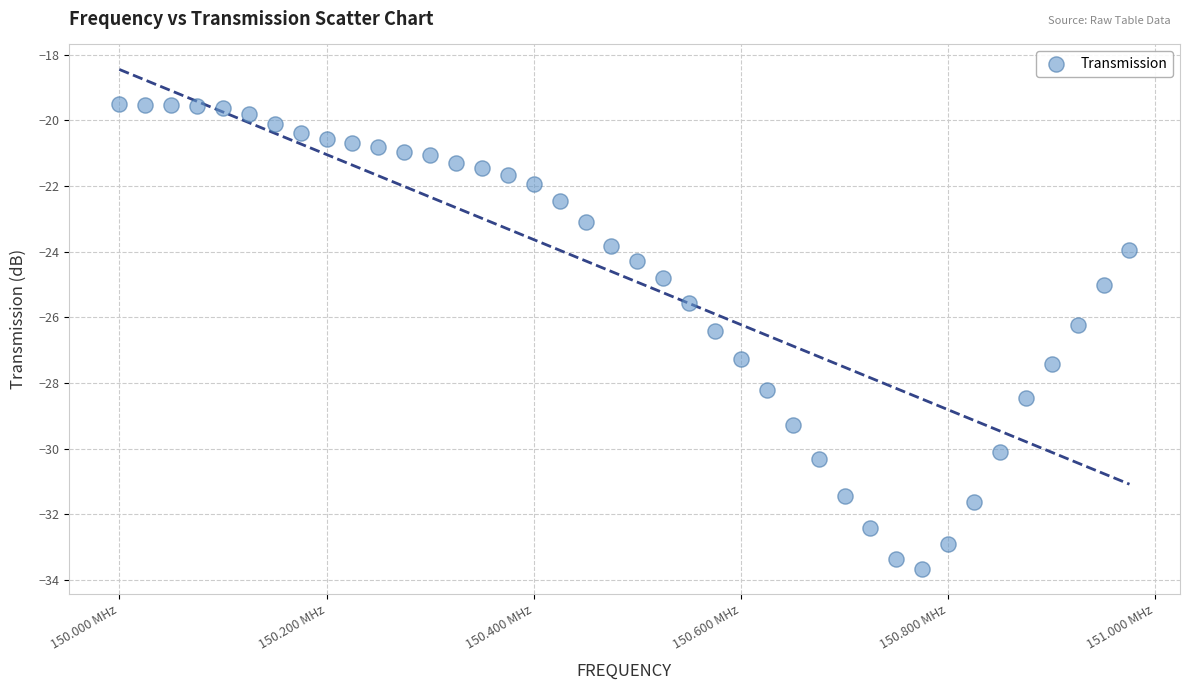

What is the range of Y values (max minus min)?

14.2